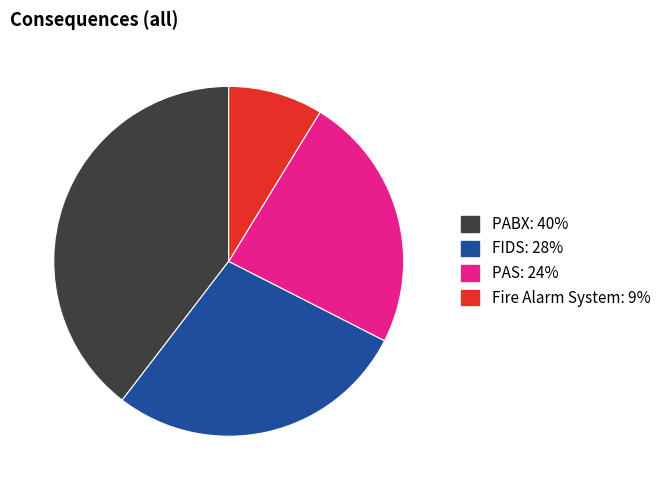

Count the number of slices in the pie.

4